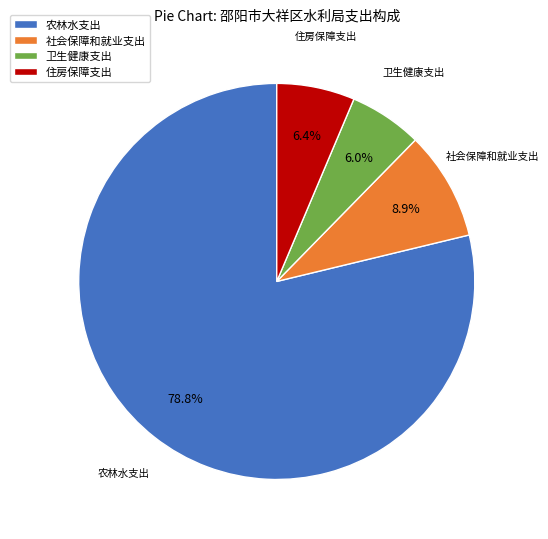

How many segments does this pie chart have?

4